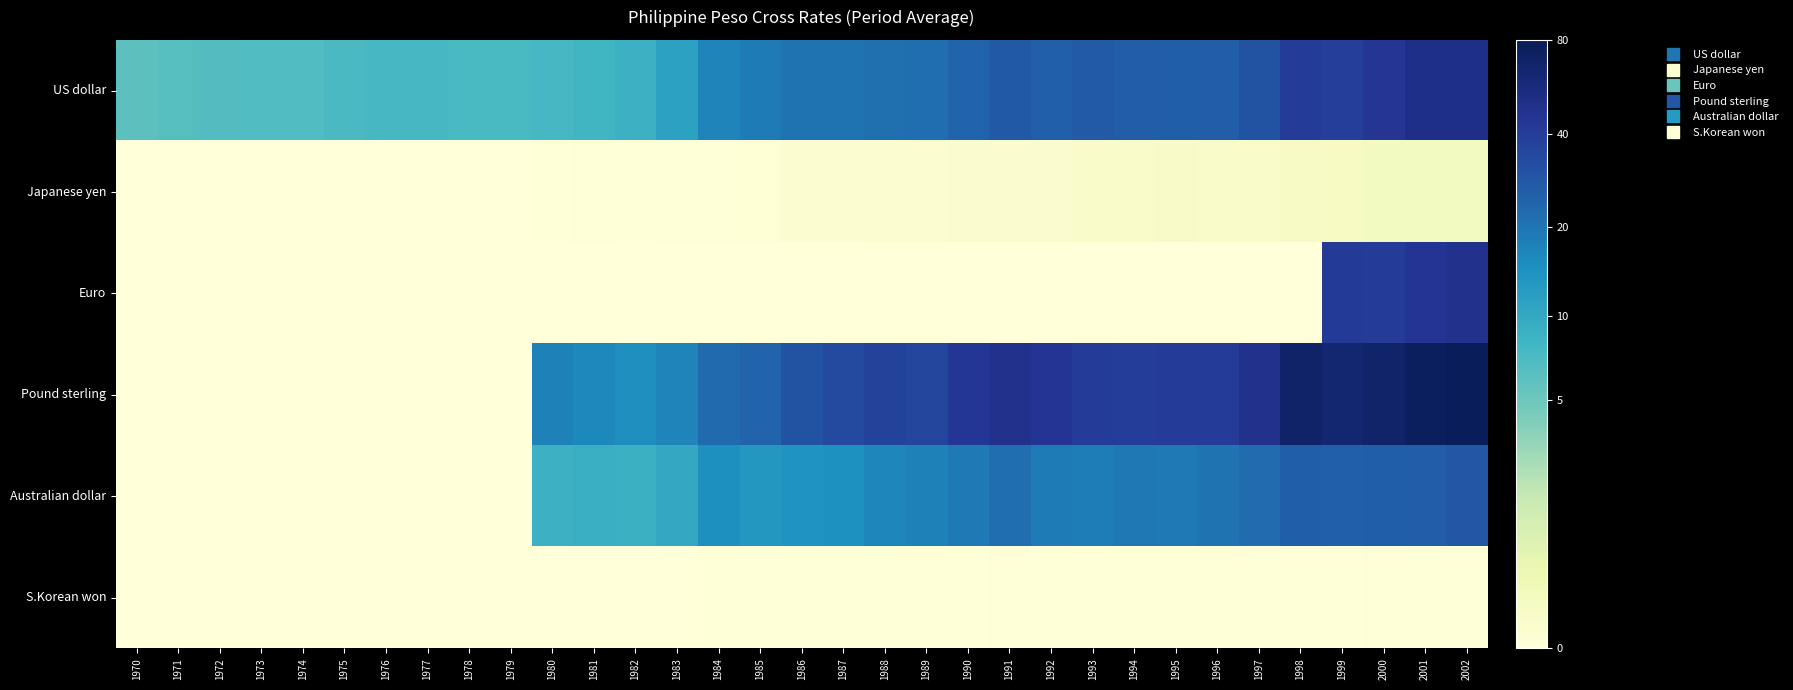

What is the greatest value displayed?

4.4